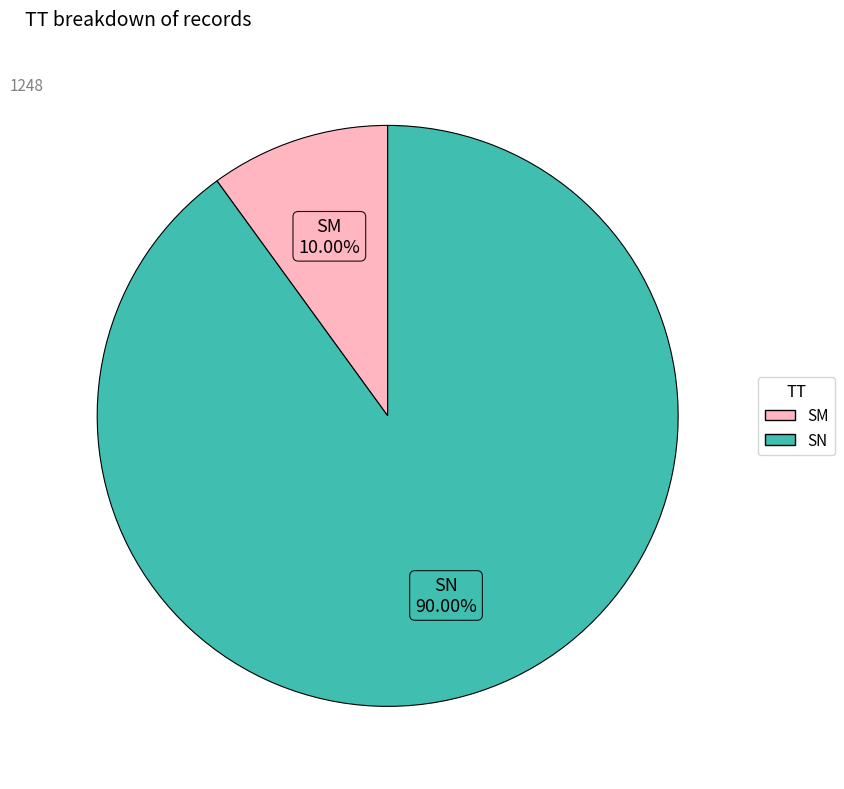

Count the number of slices in the pie.

2